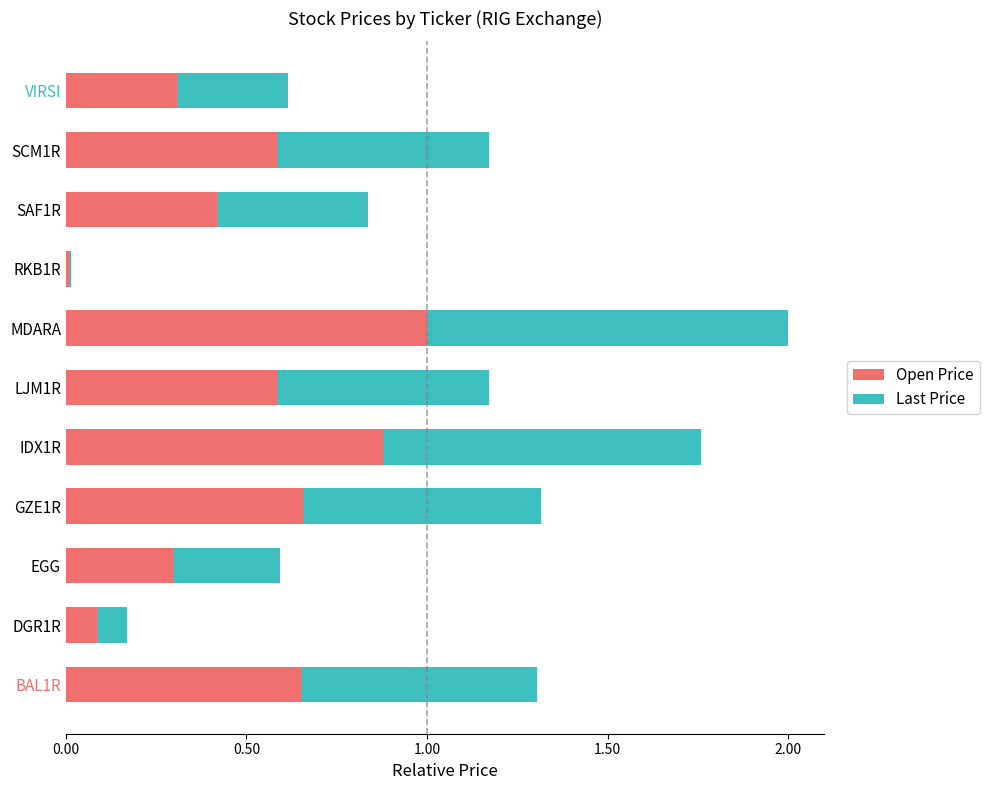

What is the difference between the maximum and minimum values in the Open Price series?

1.0